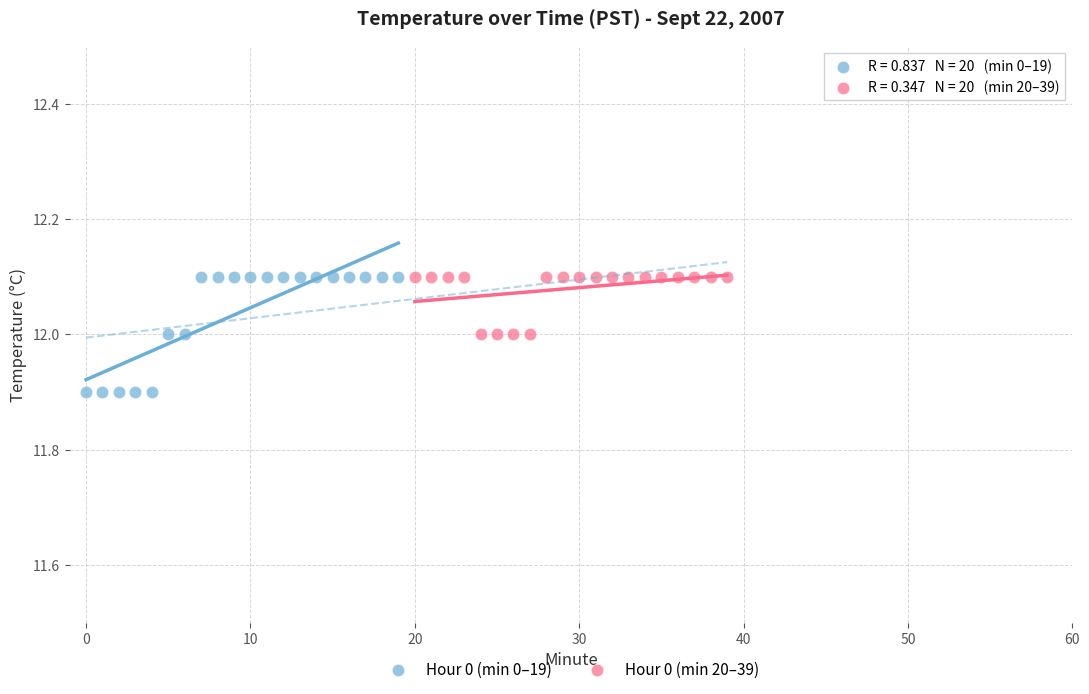

Which series contains the lowest Y value?

Hour 0 (min 0–19)